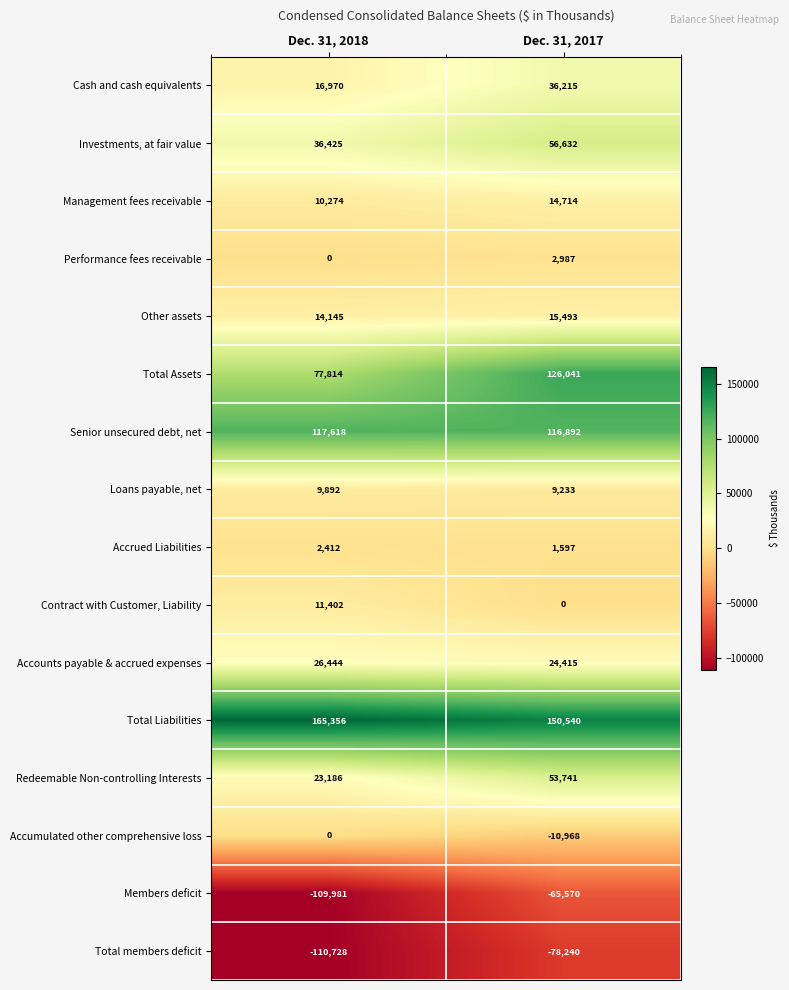

Count the number of data series in this chart.

16